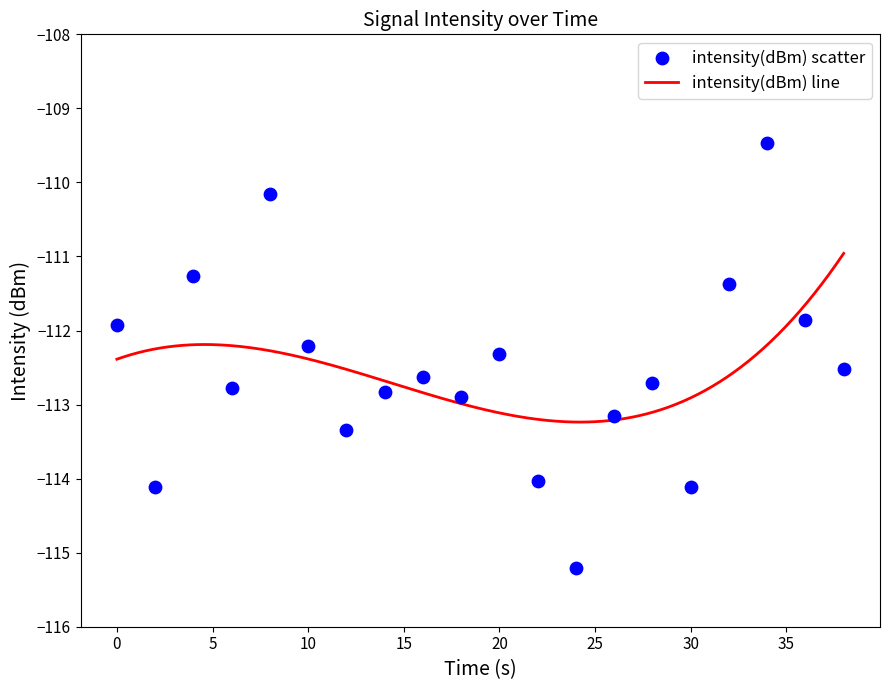

What is the maximum value for intensity(dBm) line?

-111.0